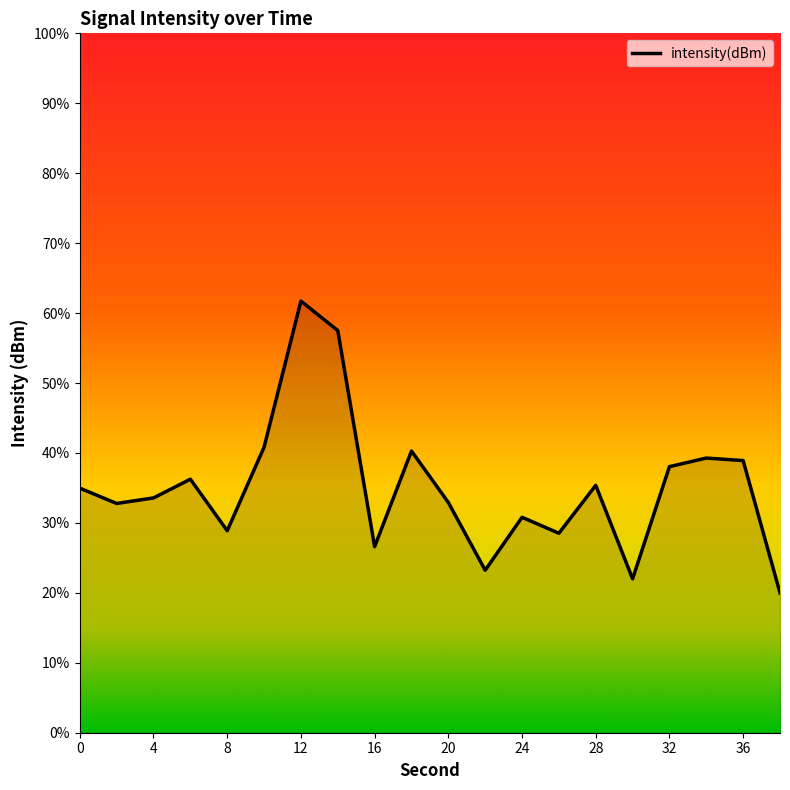

Reading left to right, what are all the values shown in this chart?

-131.5	-131.7	-131.6	-131.4	-132.1	-130.9	-128.8	-129.2	-132.3	-131.0	-131.7	-132.7	-131.9	-132.1	-131.5	-132.8	-131.2	-131.1	-131.1	-133.0